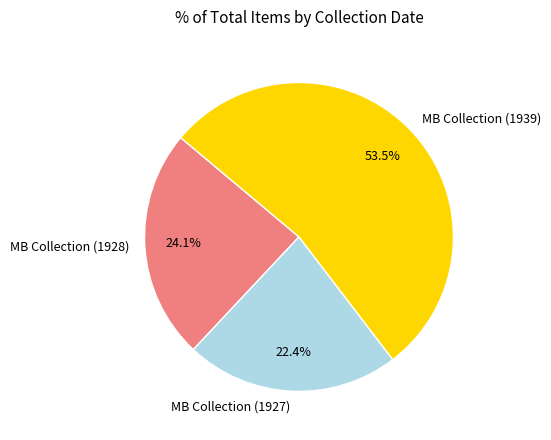

What is the largest slice in the pie chart?

MB Collection (1939)